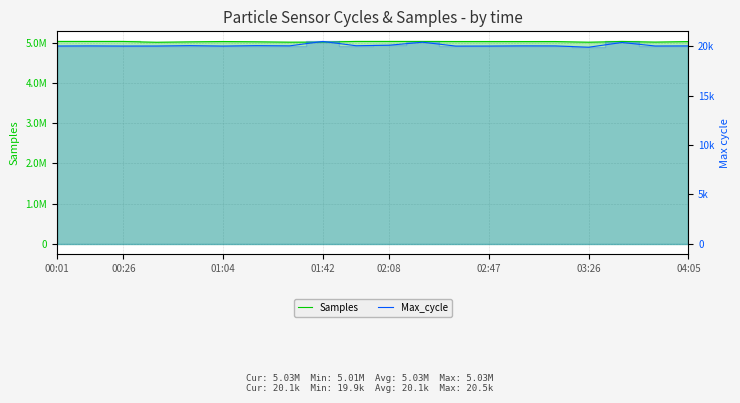

What position from the left is 00:26?

3